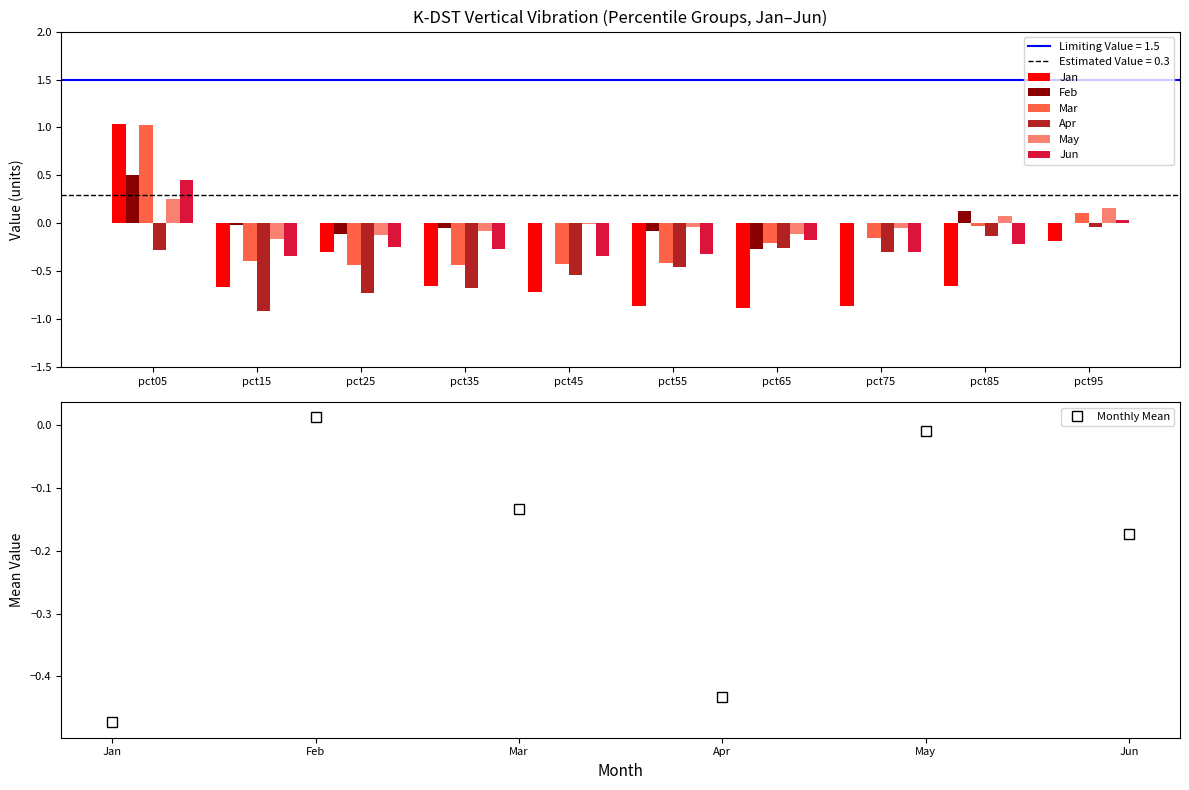

At which label is May closest to 0?

pct45